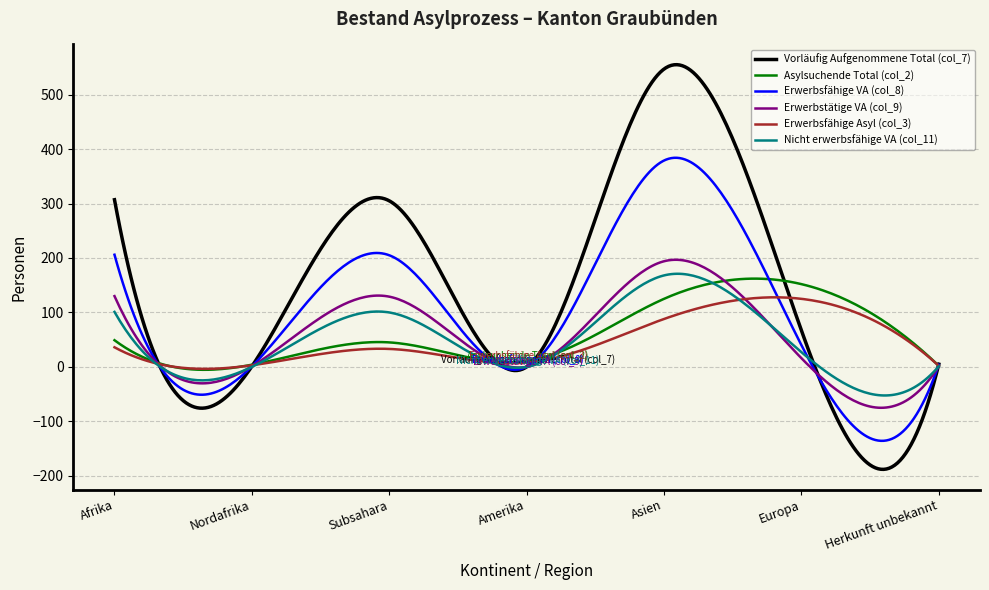

What is the highest value of the Nicht erwerbsfähige VA (col_11) series?

171.0